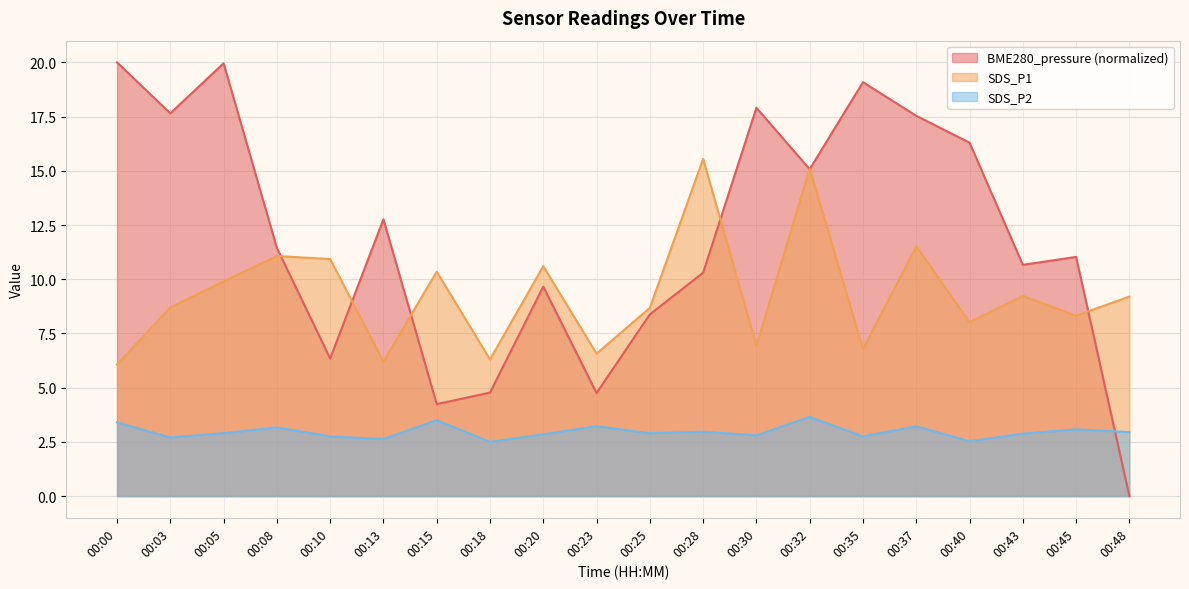

What are all the series names shown in the legend?

BME280_pressure (normalized), SDS_P1, SDS_P2